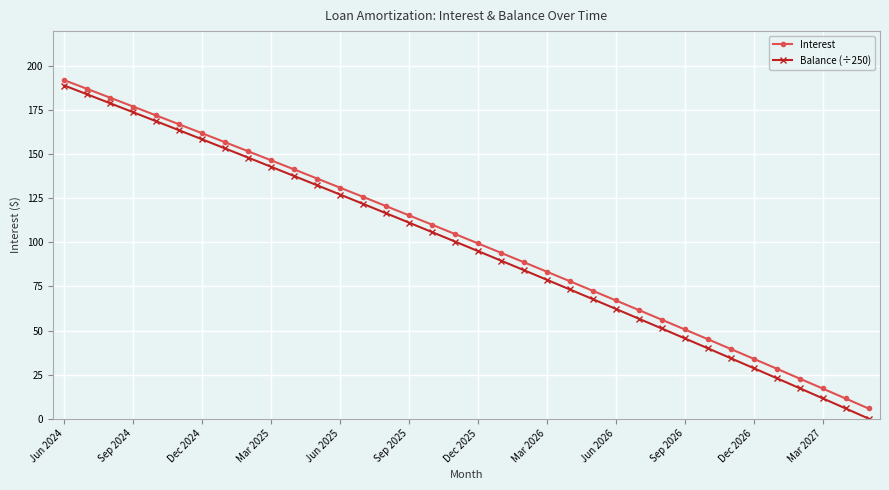

What is the lowest value of the Interest series?

5.7